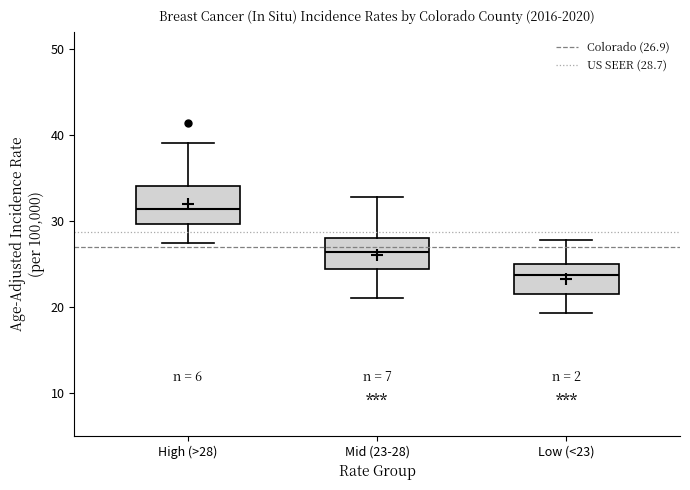

Where does the median line of the box for Low (<23) sit on the y-axis? The values are not printed on the chart, so give them approximately, as read against the axis.

24